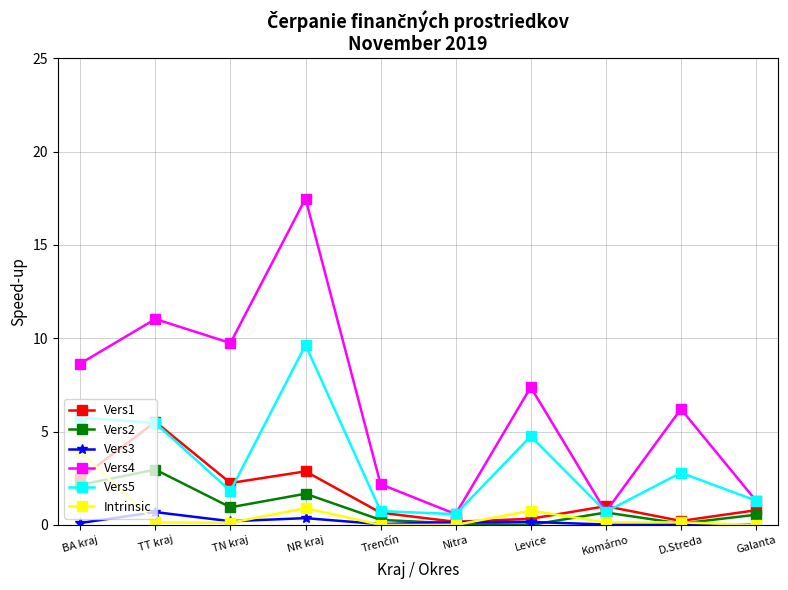

What is the value of the Vers5 point at the 8th from the left?

0.7